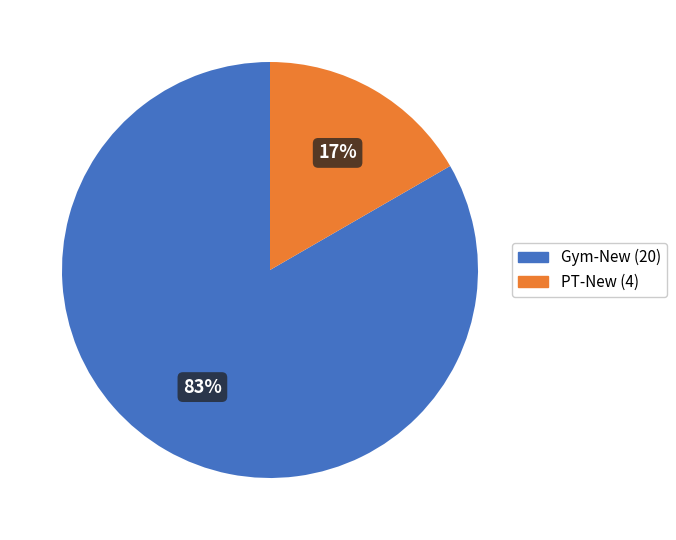

To the nearest percent, what is the combined percentage of Gym-New (20) and PT-New (4)?

100%